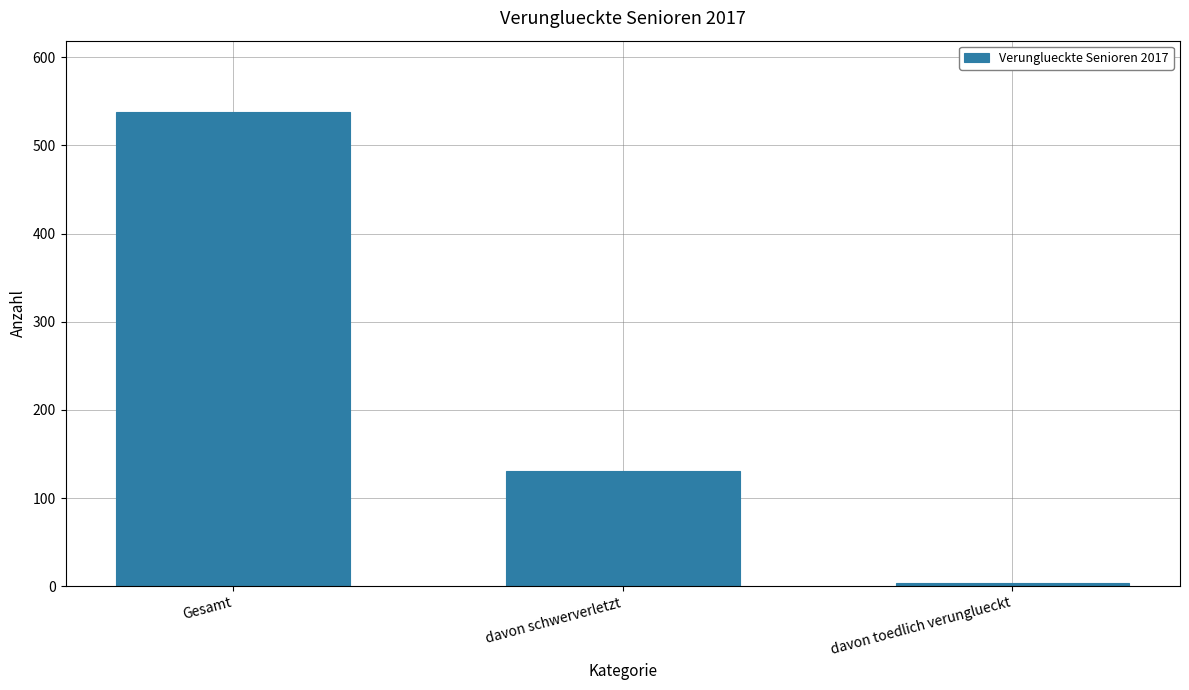

At which label does the data first exceed 131?

Gesamt